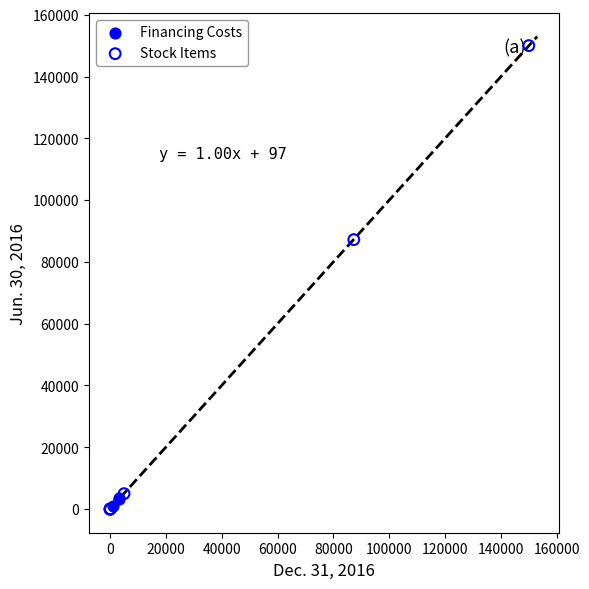

Which series has the largest Y range (max minus min)?

Stock Items